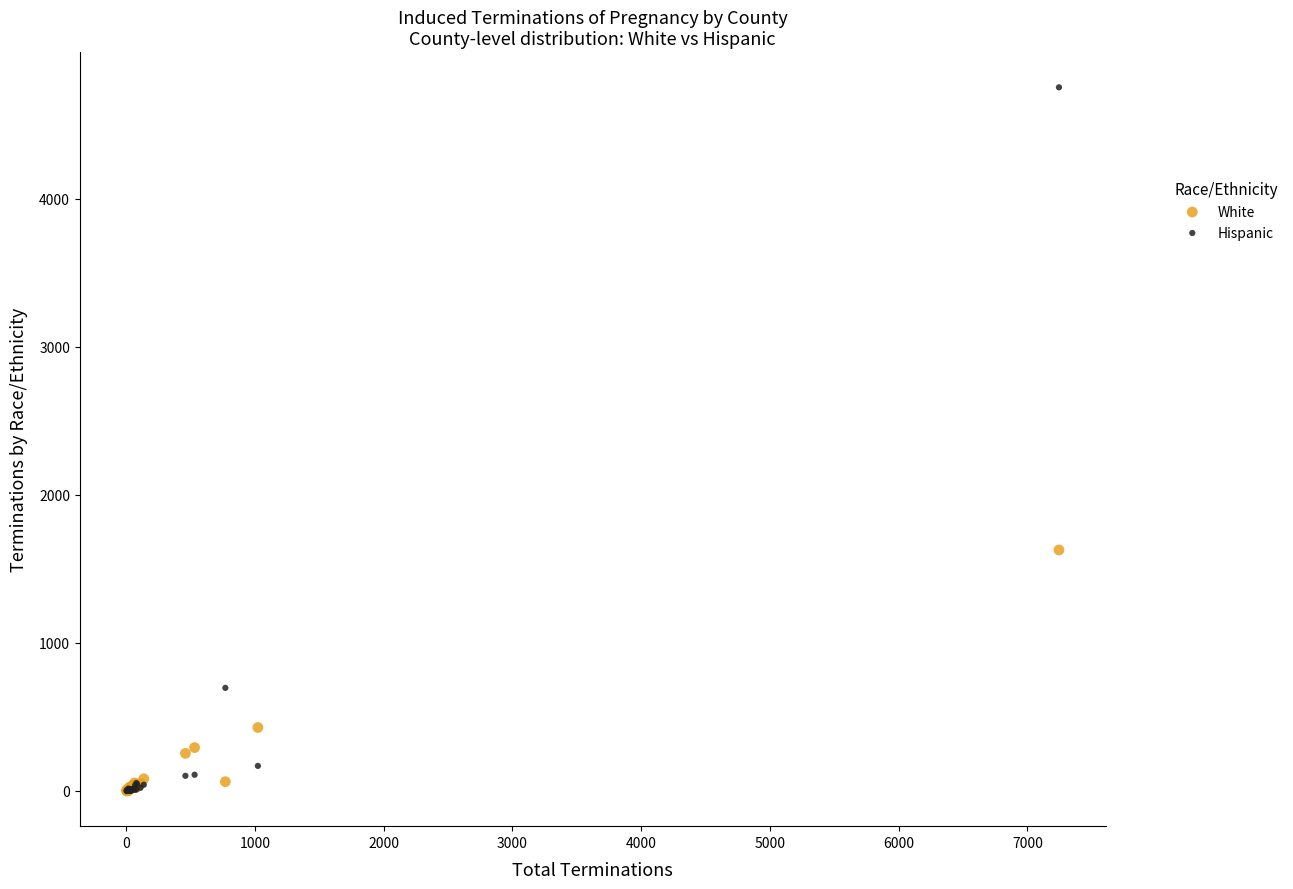

In the Hispanic series, what Y value is closest to 2377?

696.4